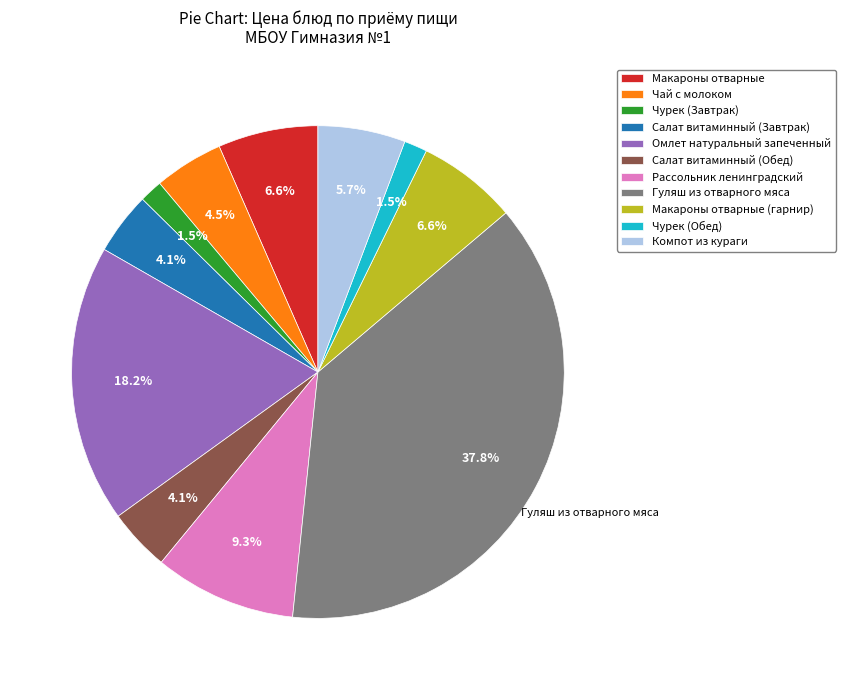

Is the sum of Макароны отварные and Макароны отварные (гарнир) greater than half?

No